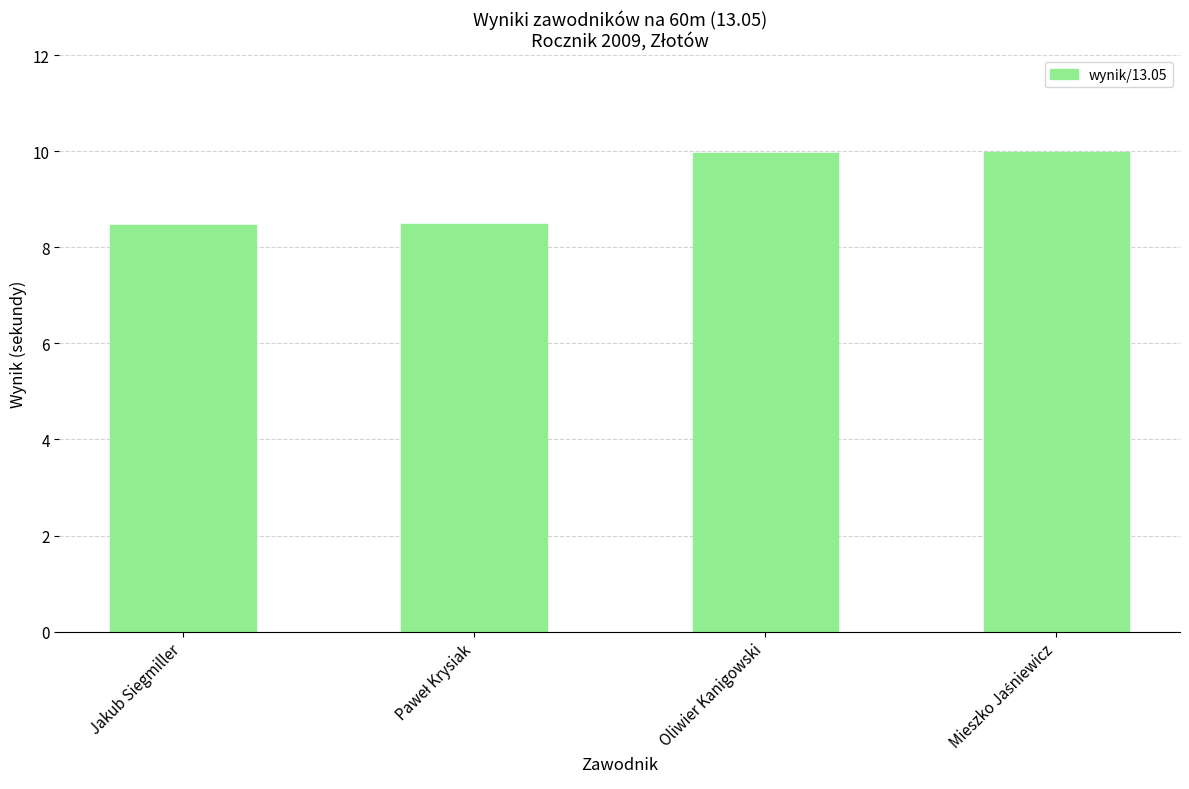

The chart shows a value of 3.1 at Oliwier Kanigowski. True or false?

False